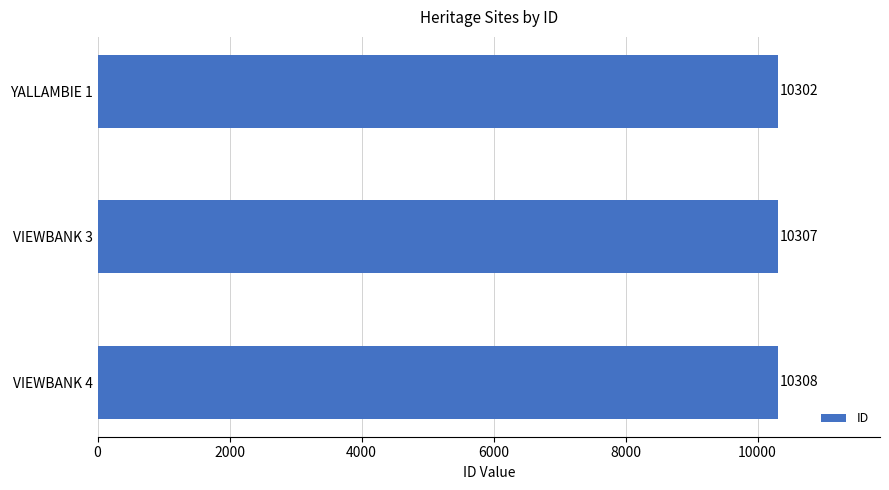

Reading top to bottom, extract all data points from this chart.

10302	10307	10308